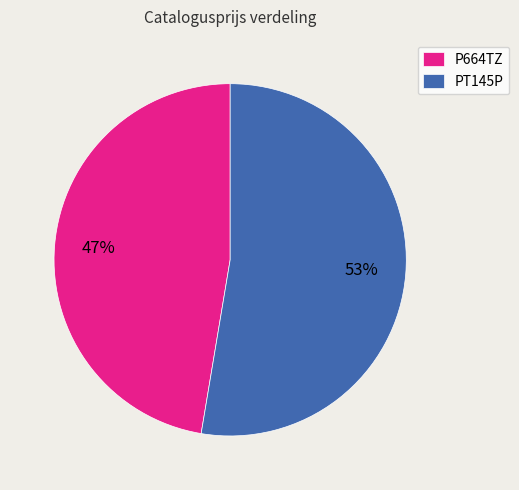

Does any single category account for the majority?

Yes